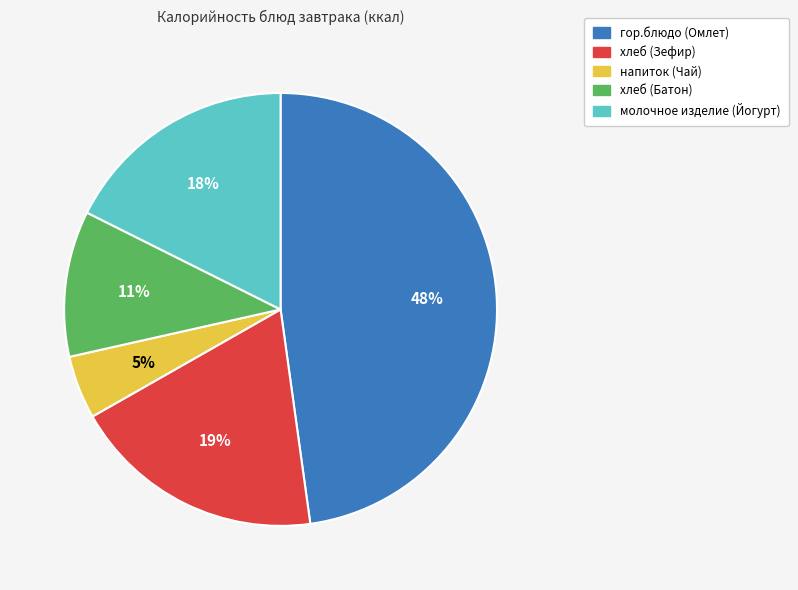

Do молочное изделие (Йогурт) and гор.блюдо (Омлет) together represent more than half of the pie?

Yes